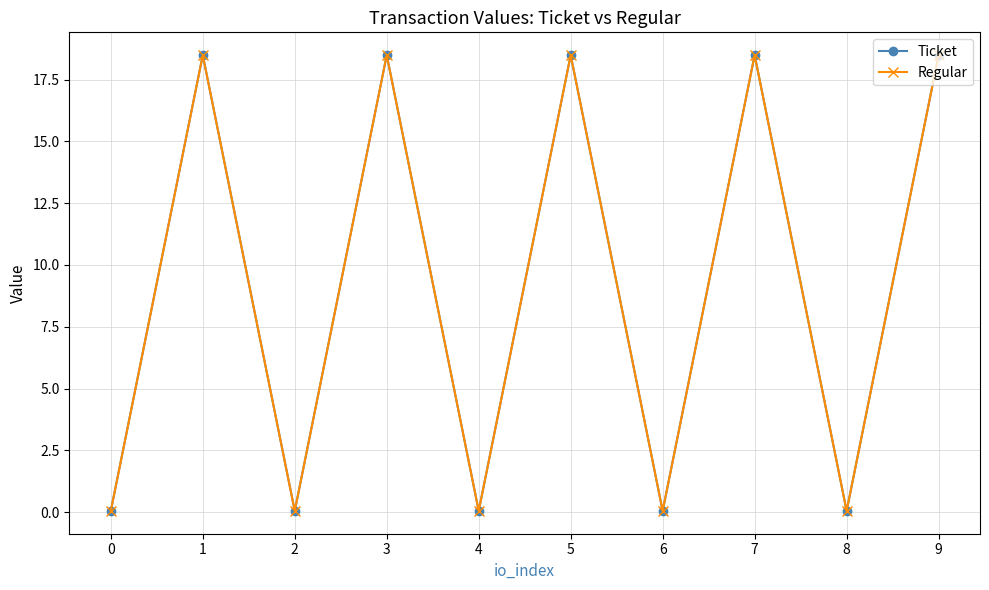

True or false: Regular and Ticket intersect in this chart.

False